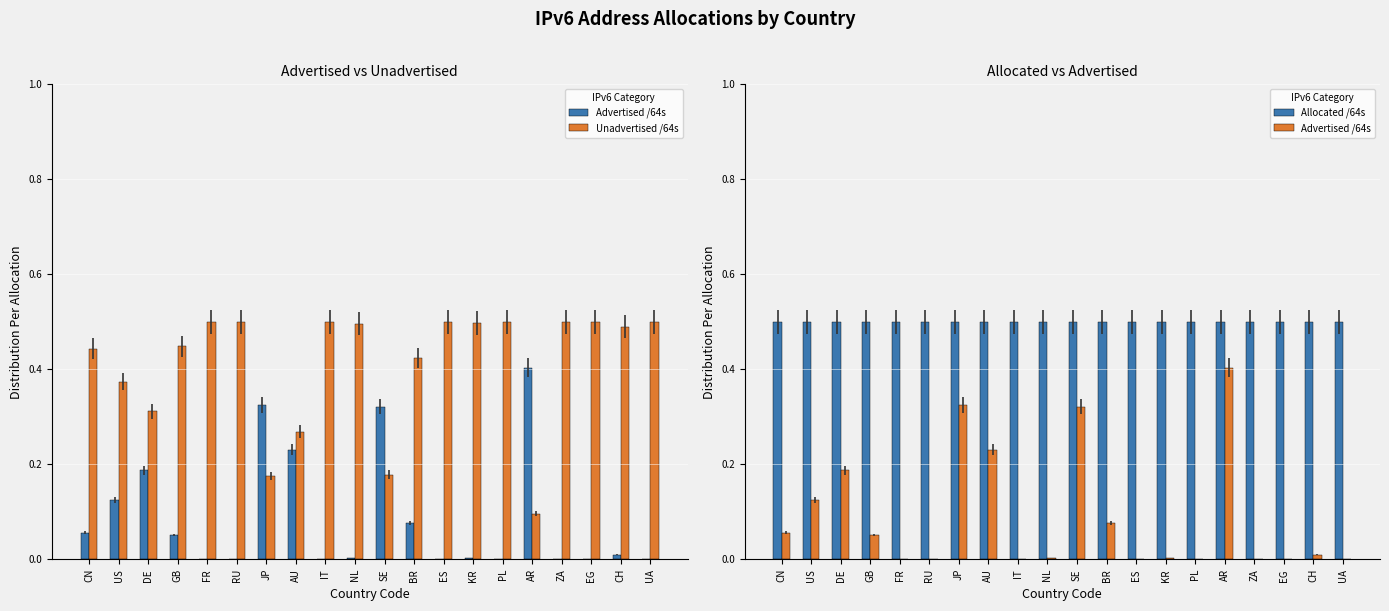

Which category has the lowest value in the Allocated /64s series?

CN